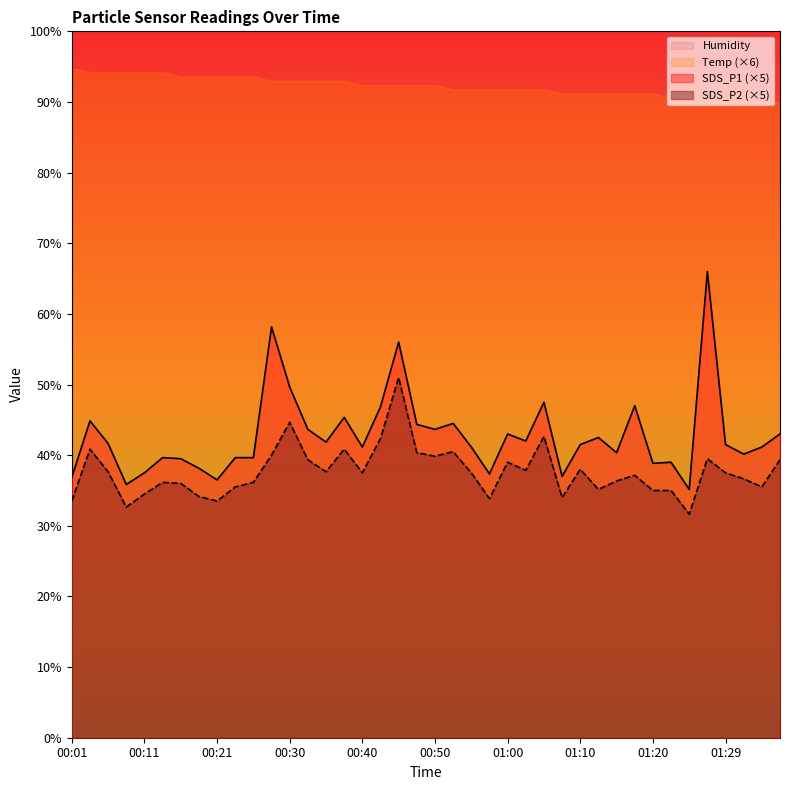

List the series in order of their peak value, highest first.

Humidity, Temp (×6), SDS_P1 (×5), SDS_P2 (×5)